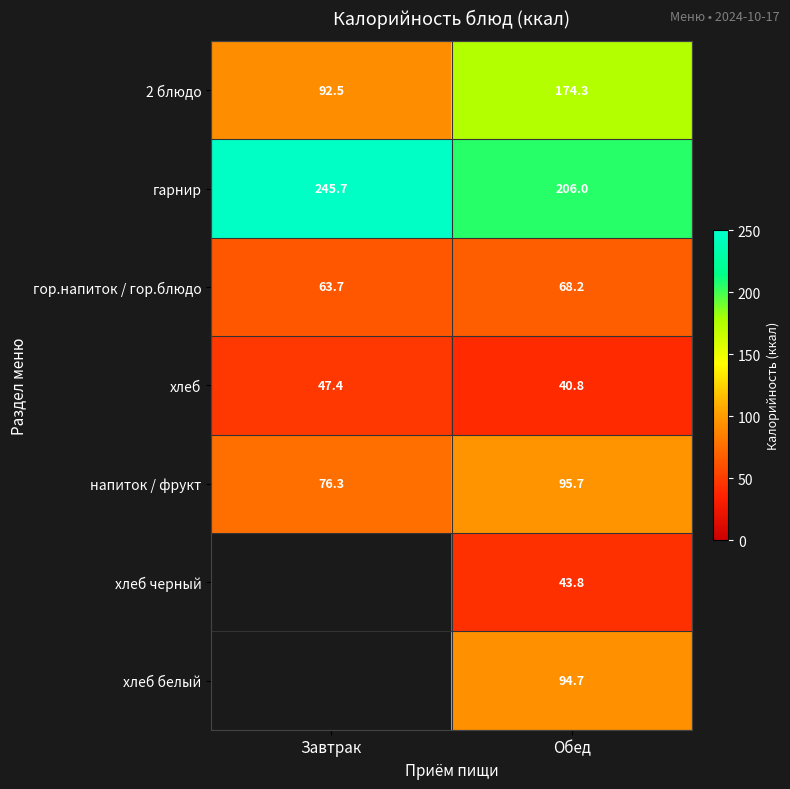

What is the difference between the maximum and minimum values in the гарнир series?

39.7